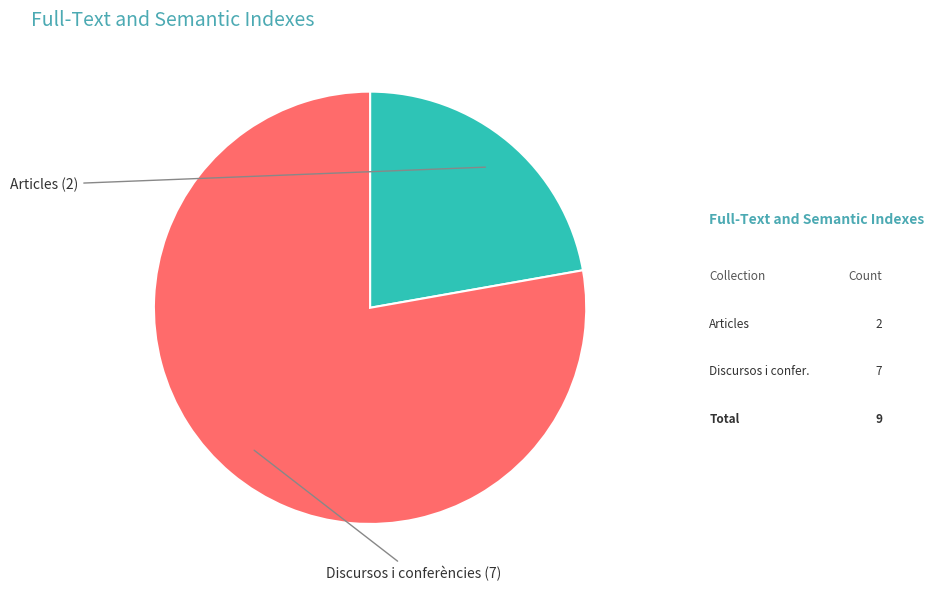

Is there any slice that represents more than half of the pie?

Yes